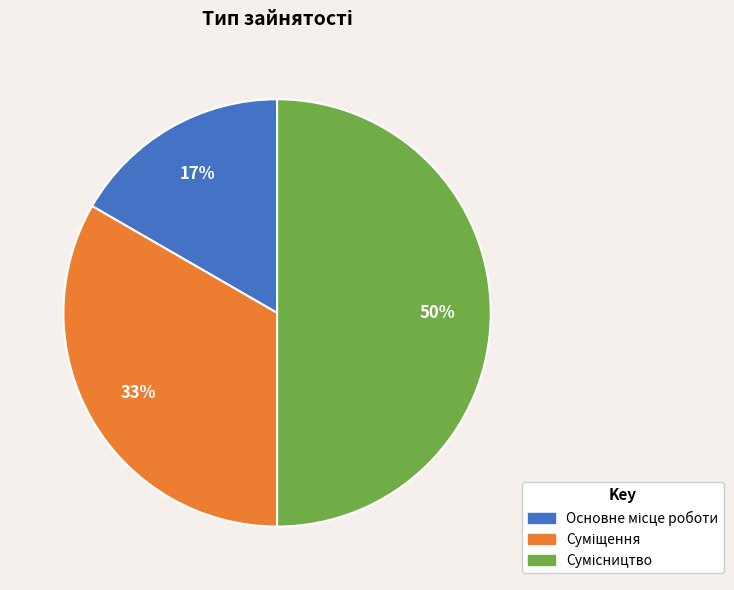

To the nearest percent, what is the difference between the largest and smallest slice percentages?

33%